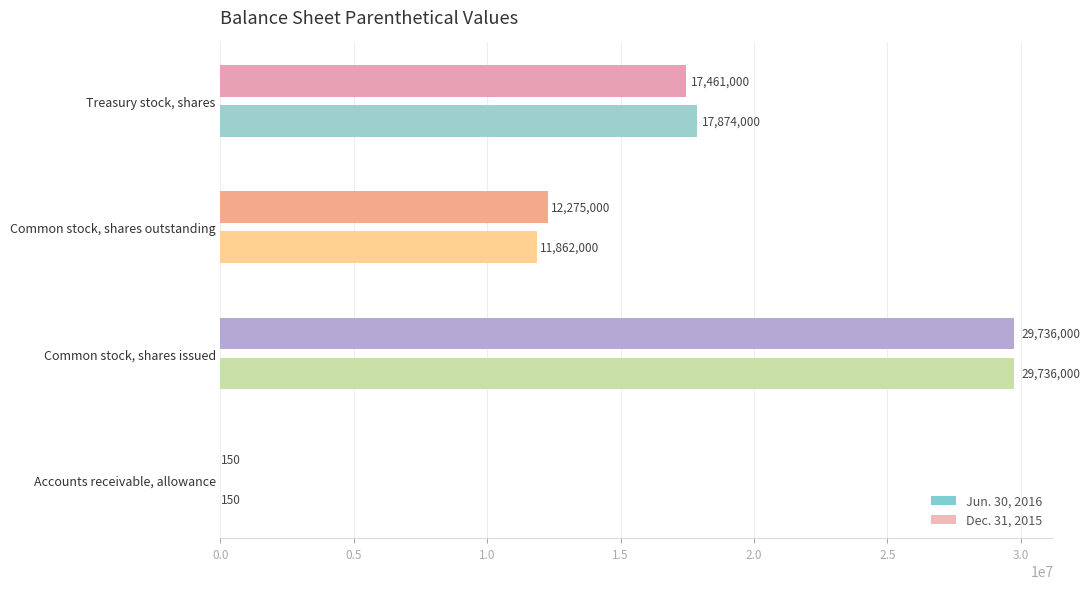

What is the total value across all series at Treasury stock, shares?

35335000